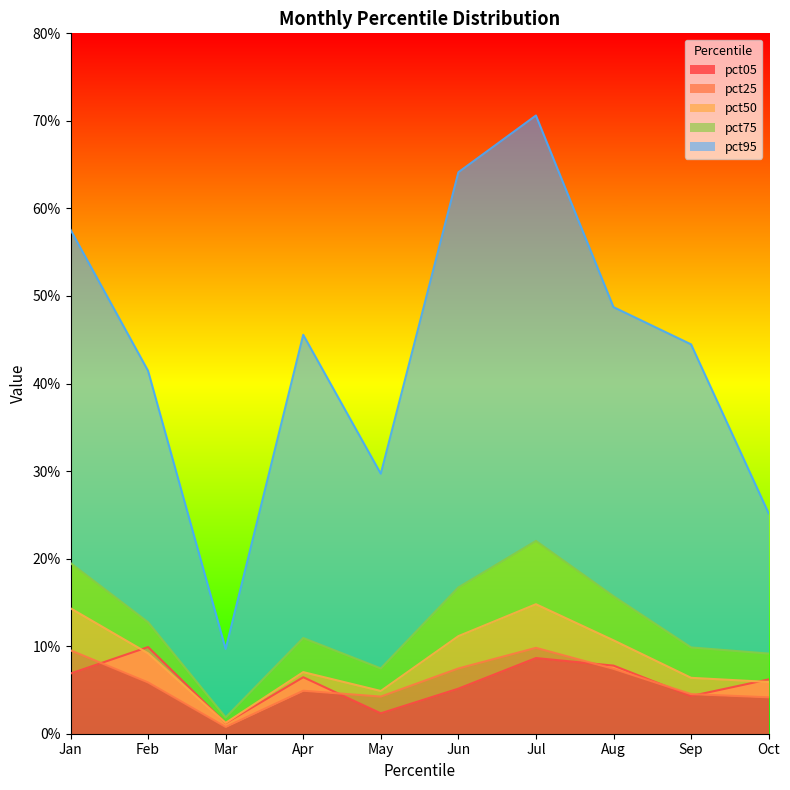

Count the number of categories in the chart.

10